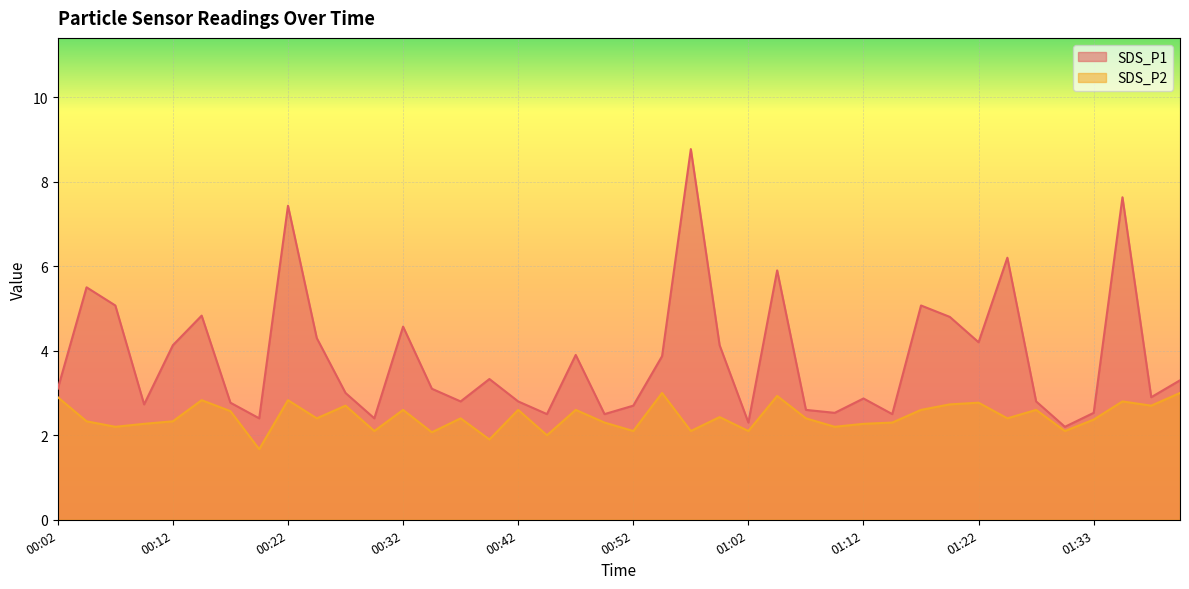

At how many categories does at least one series exceed 4?

15